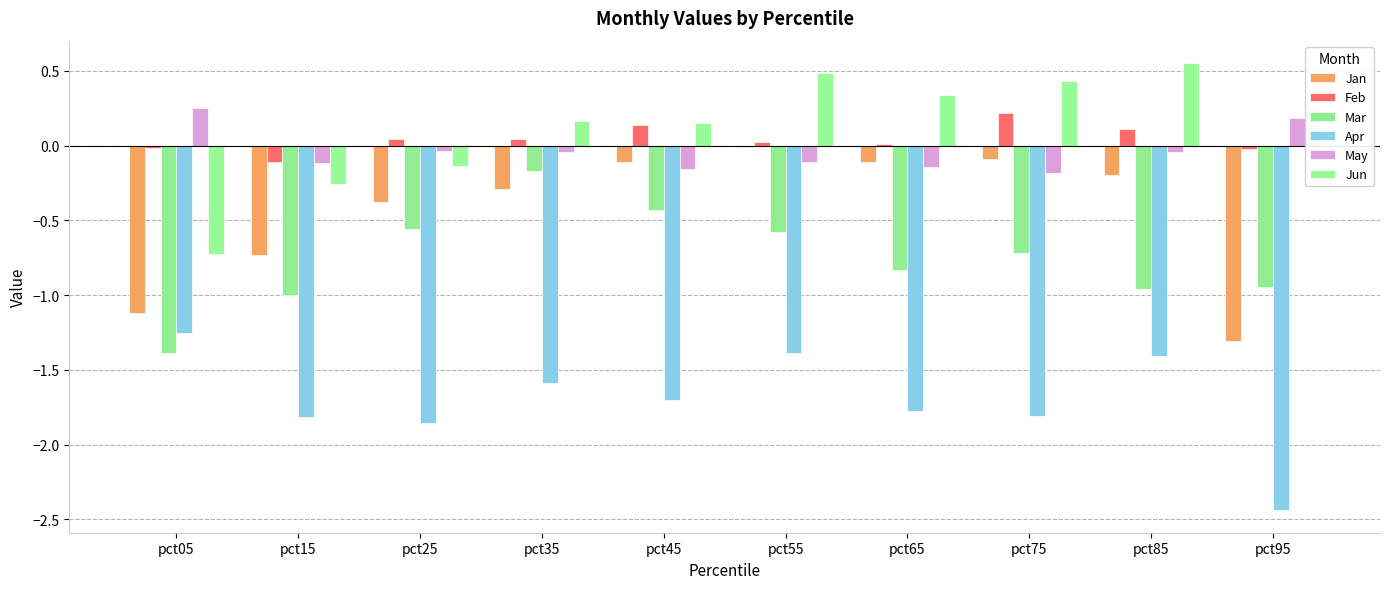

Reading right to left, list all the values displayed in this chart.

Jan: pct95=-1.3	pct85=-0.2	pct75=-0.1	pct65=-0.1	pct55=-0.0	pct45=-0.1	pct35=-0.3	pct25=-0.4	pct15=-0.7	pct05=-1.1
Feb: pct95=-0.0	pct85=0.1	pct75=0.2	pct65=0.0	pct55=0.0	pct45=0.1	pct35=0.0	pct25=0.0	pct15=-0.1	pct05=-0.0
Mar: pct95=-0.9	pct85=-1.0	pct75=-0.7	pct65=-0.8	pct55=-0.6	pct45=-0.4	pct35=-0.2	pct25=-0.6	pct15=-1.0	pct05=-1.4
Apr: pct95=-2.4	pct85=-1.4	pct75=-1.8	pct65=-1.8	pct55=-1.4	pct45=-1.7	pct35=-1.6	pct25=-1.9	pct15=-1.8	pct05=-1.3
May: pct95=0.2	pct85=-0.0	pct75=-0.2	pct65=-0.1	pct55=-0.1	pct45=-0.2	pct35=-0.0	pct25=-0.0	pct15=-0.1	pct05=0.3
Jun: pct95=0.3	pct85=0.6	pct75=0.4	pct65=0.3	pct55=0.5	pct45=0.1	pct35=0.2	pct25=-0.1	pct15=-0.3	pct05=-0.7